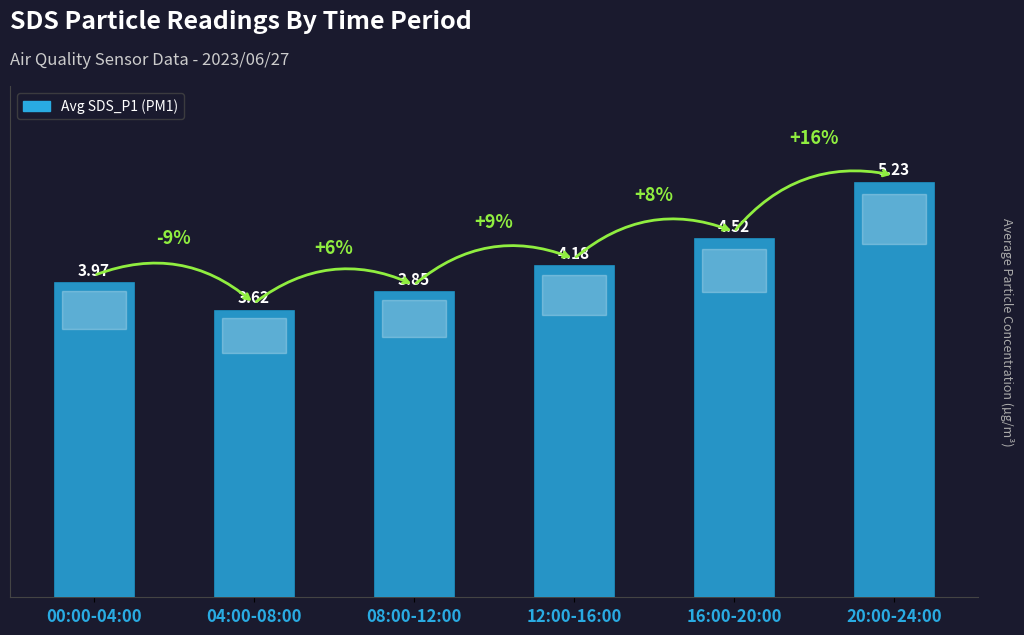

List the labels in order of value, largest first.

20:00-24:00, 16:00-20:00, 12:00-16:00, 00:00-04:00, 08:00-12:00, 04:00-08:00